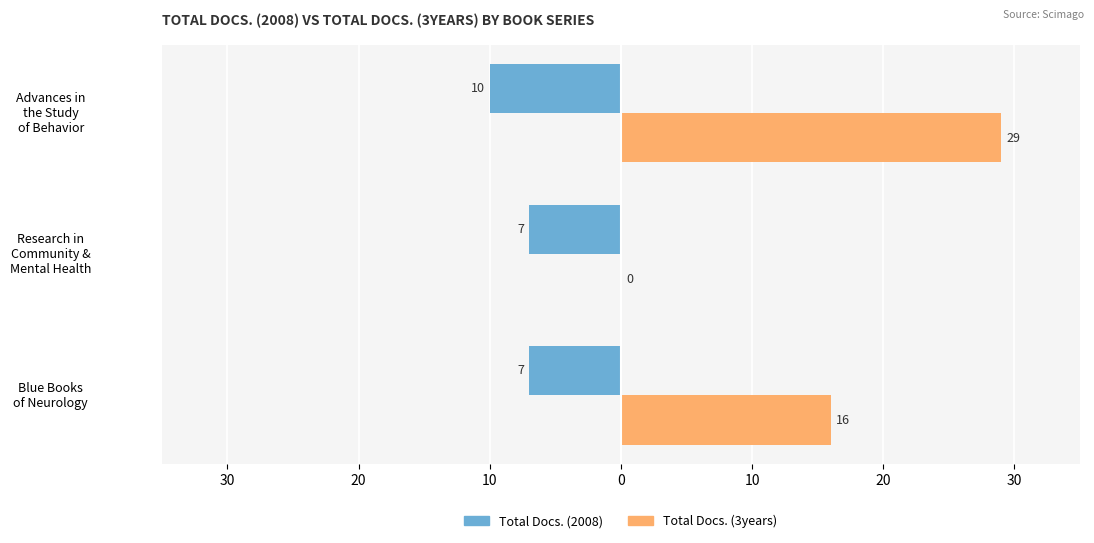

What is the sum of all Total Docs. (2008) values?

-24